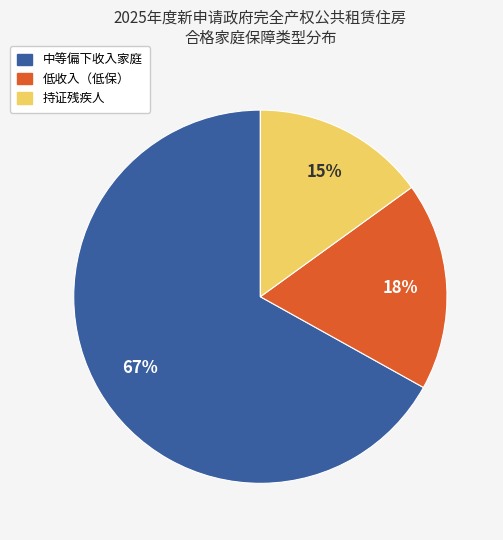

To the nearest percent, what is the combined percentage of 中等偏下收入家庭 and 低收入（低保）?

85%